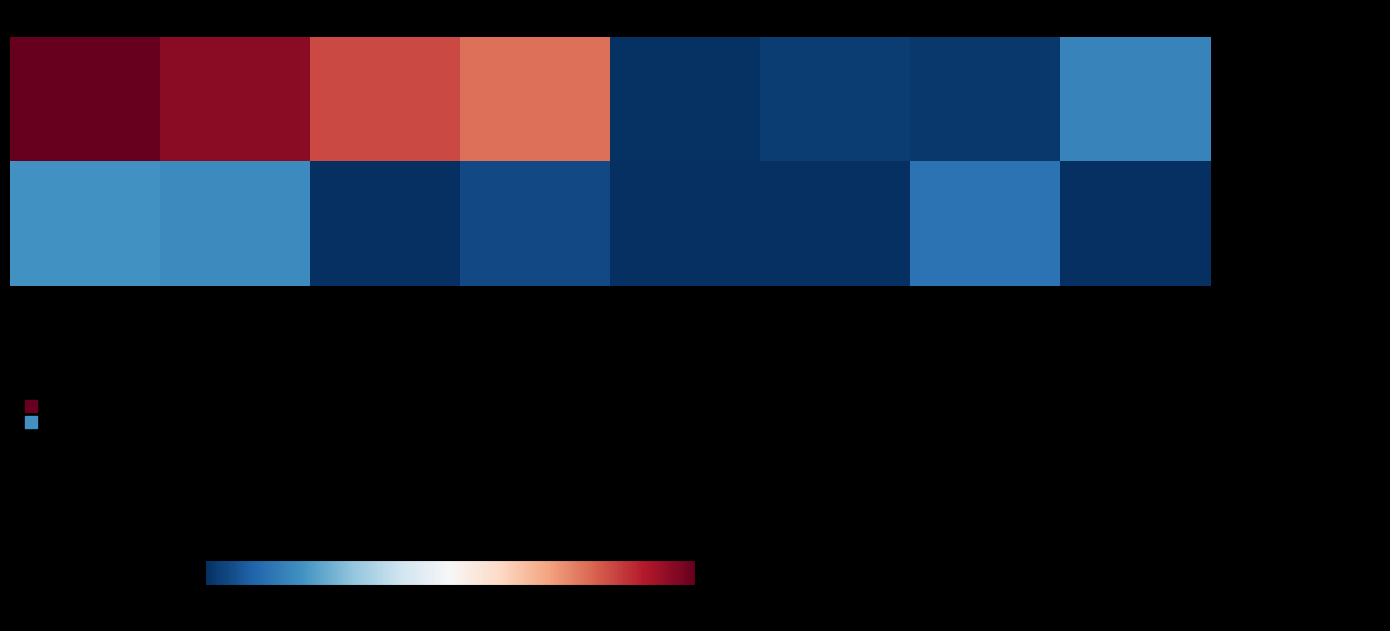

What is the difference between the highest and lowest values at Verbreitung?

80.4